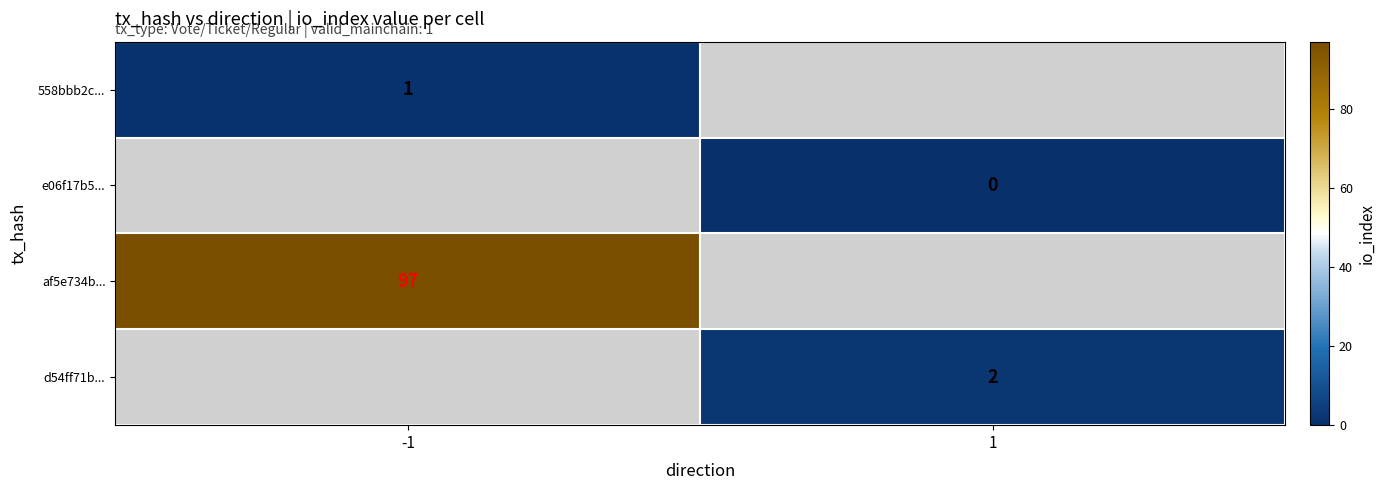

Is it true that af5e734b... equals 97 at -1?

True